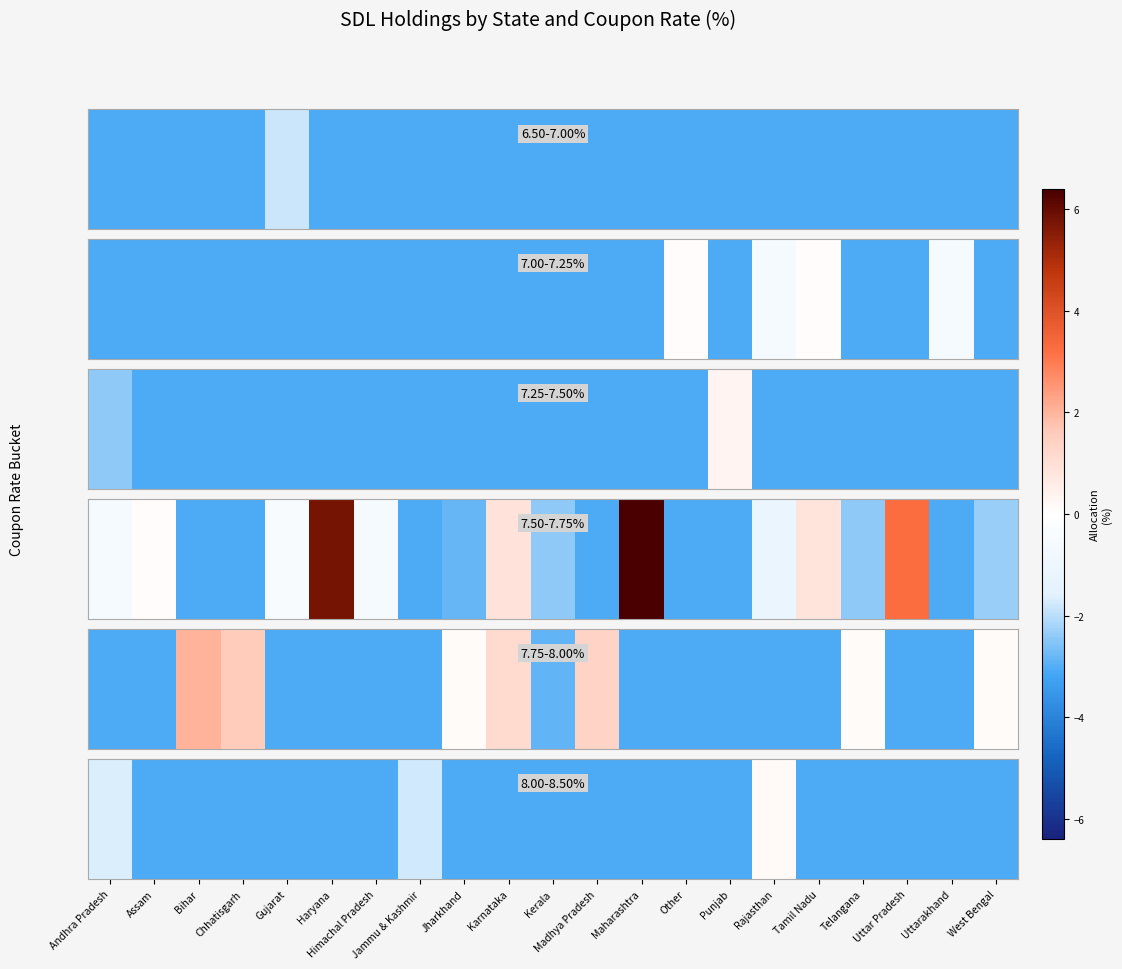

The value at Haryana is -2.0. True or false?

False